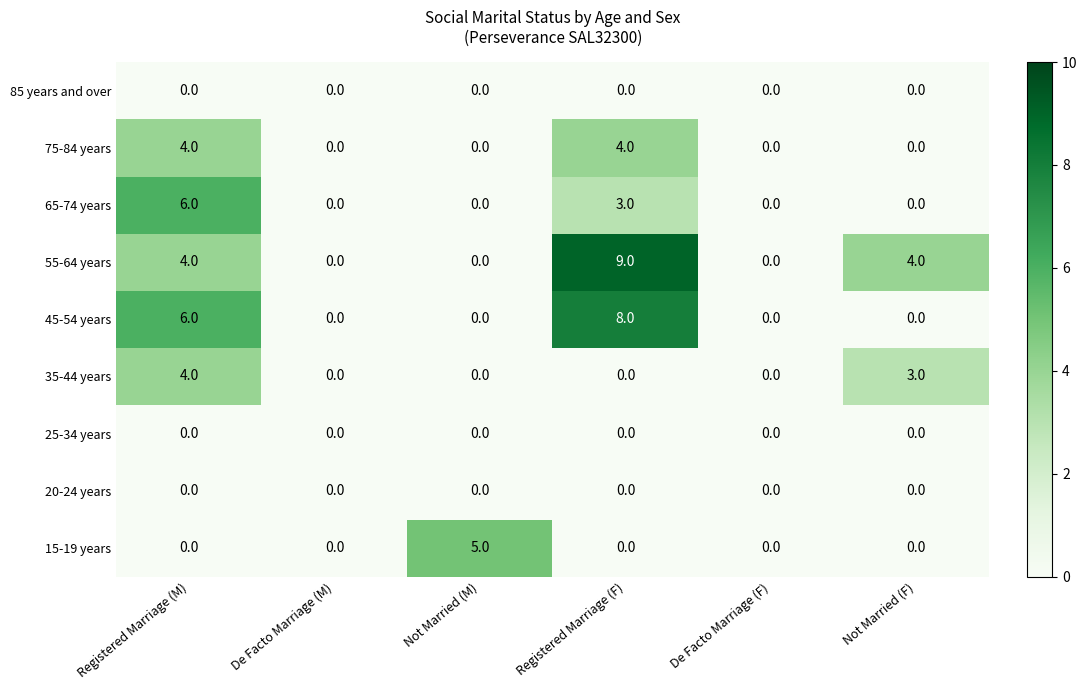

At how many categories does at least one series exceed 8?

1